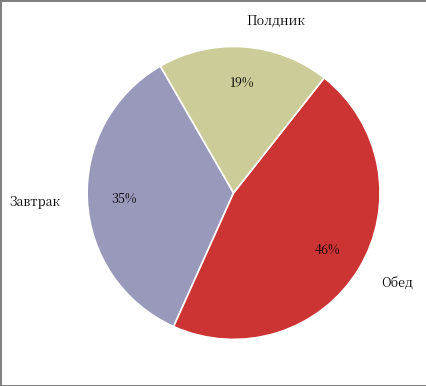

Do Обед and Завтрак together represent more than half of the pie?

Yes